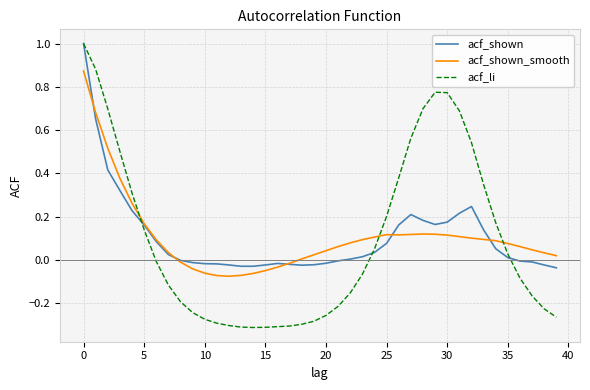

Which series has the largest range (max minus min)?

acf_li